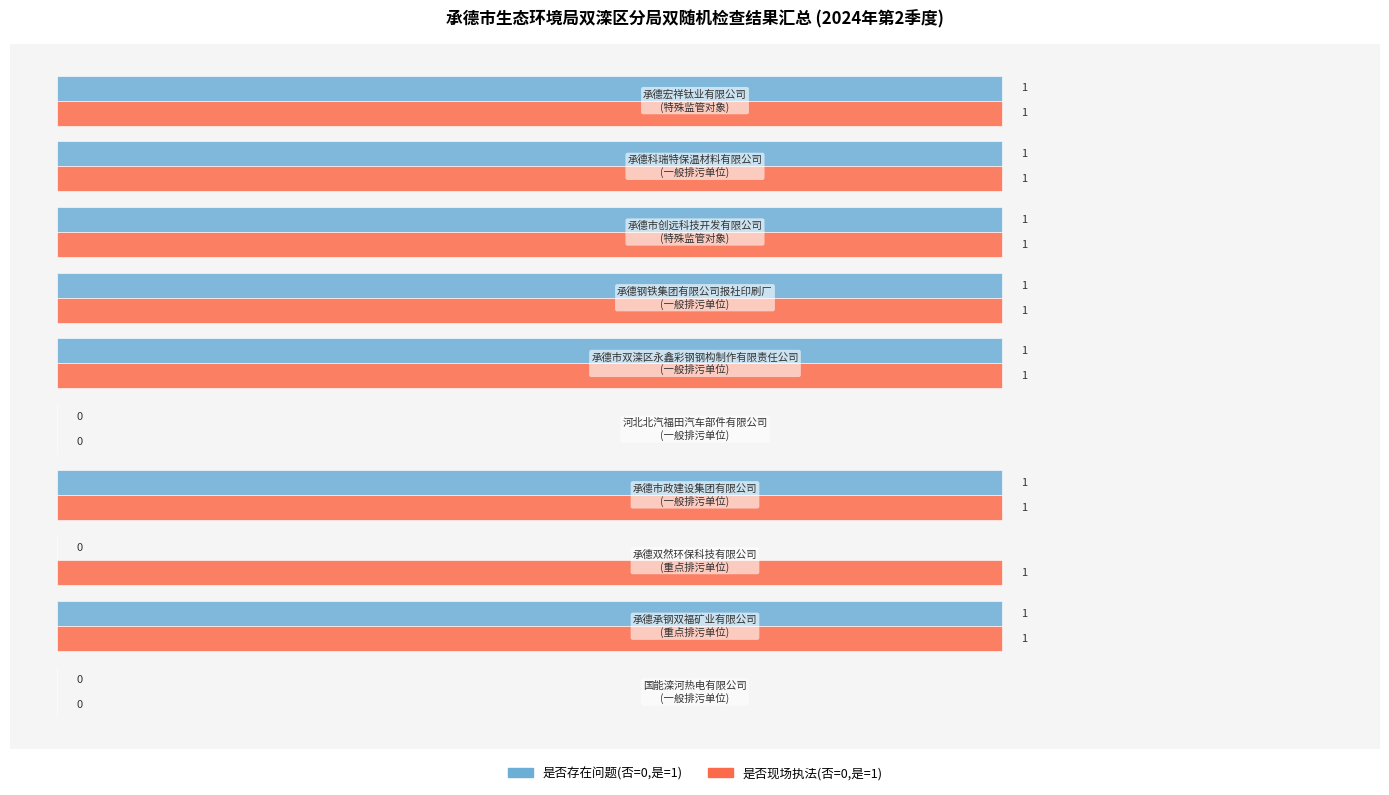

Which series has the largest total across all categories?

是否现场执法(否=0,是=1)